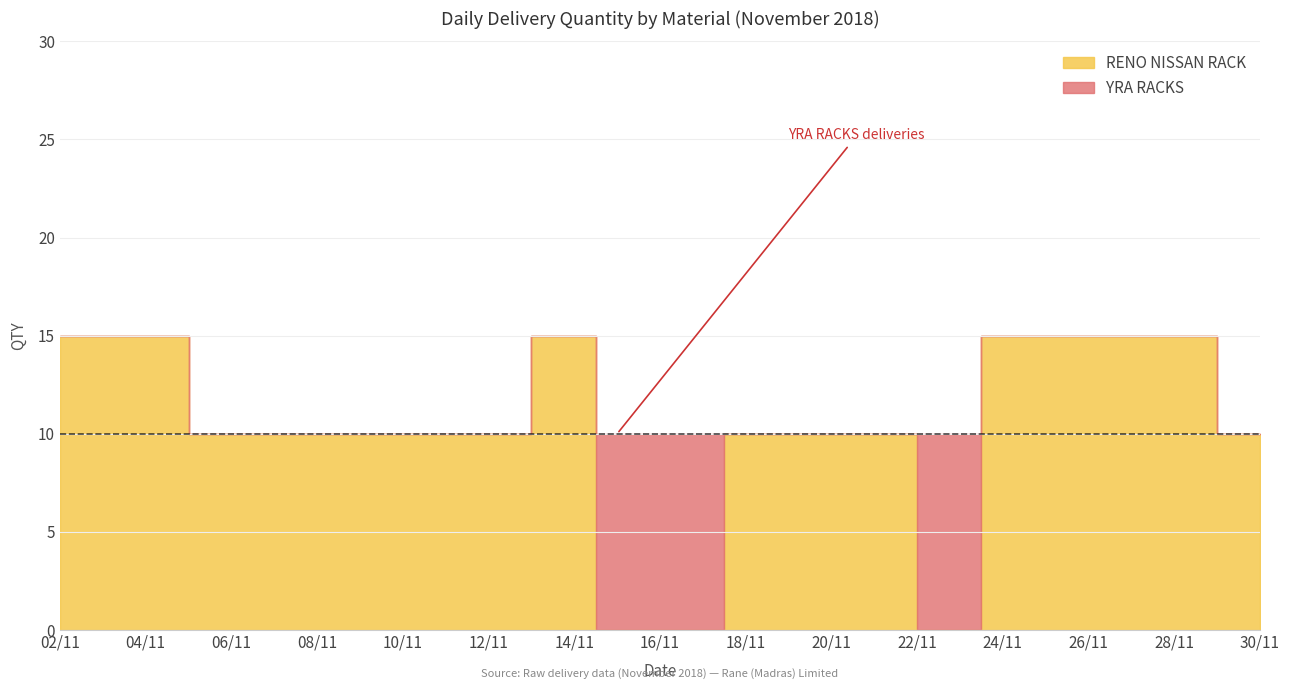

Does the chart have visible grid lines?

Yes